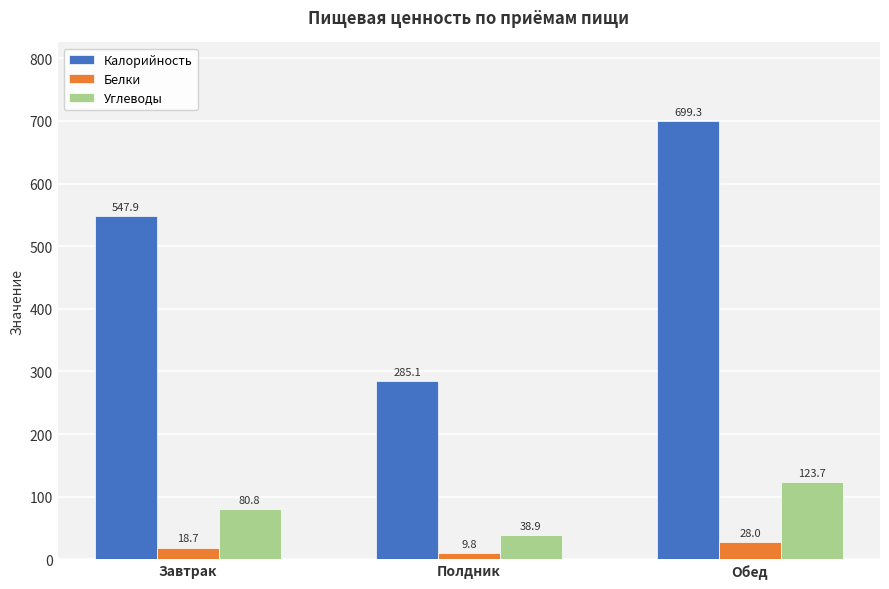

Read the Углеводы value at Полдник.

38.9